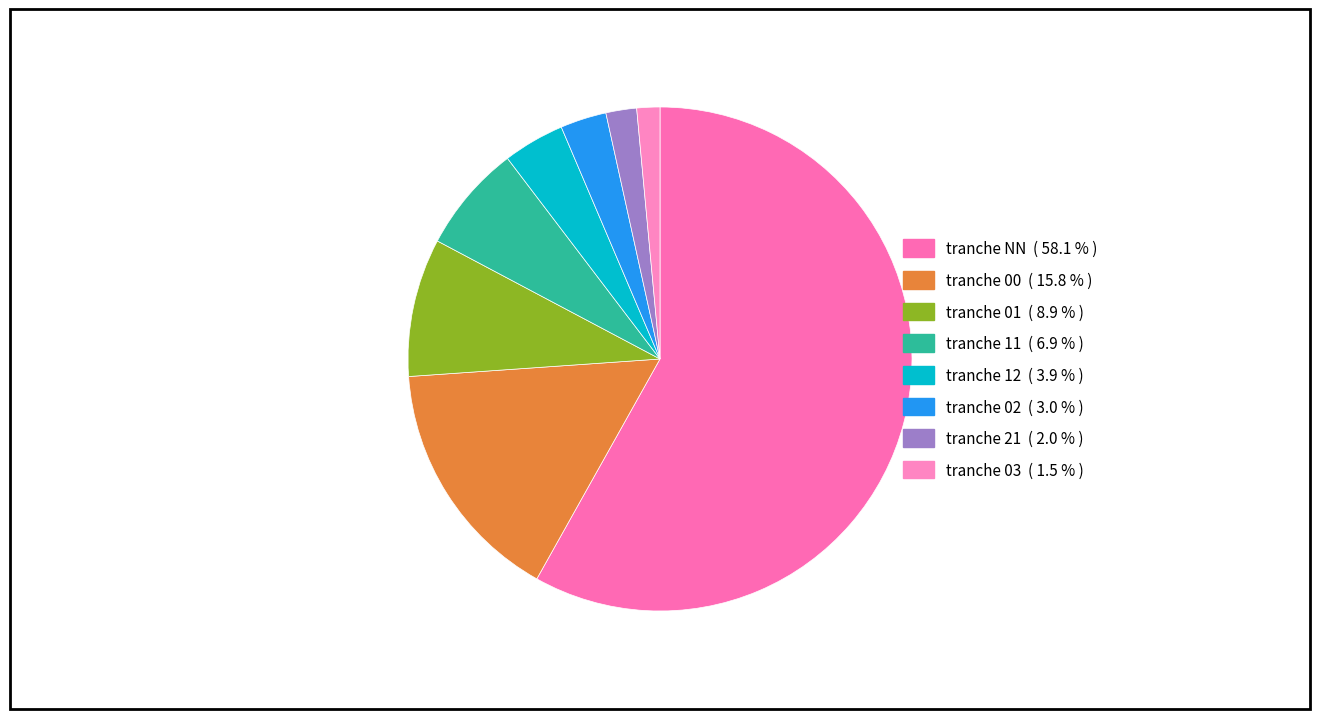

How many slices are in this pie chart?

8